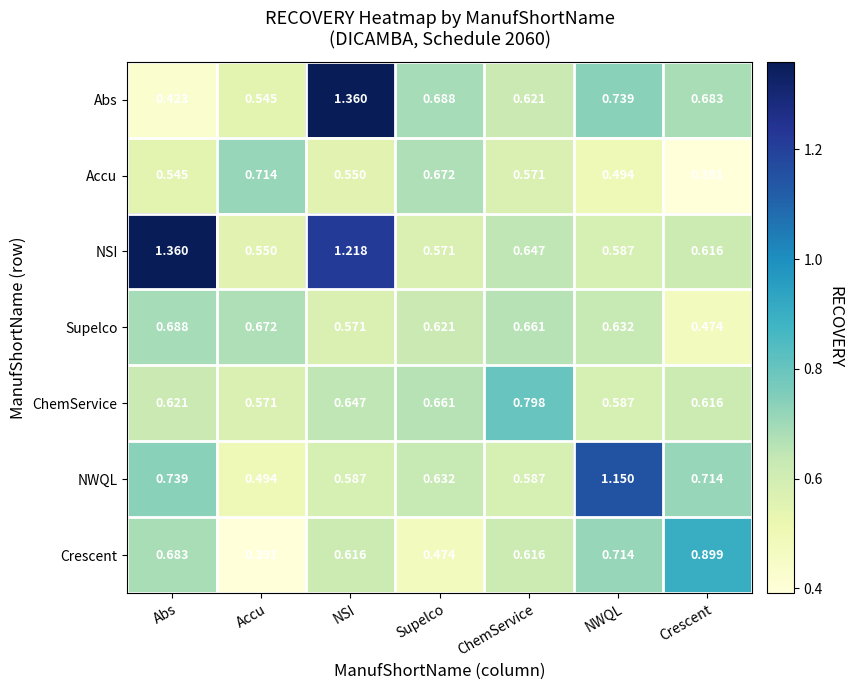

At which label does NSI reach its peak?

Abs